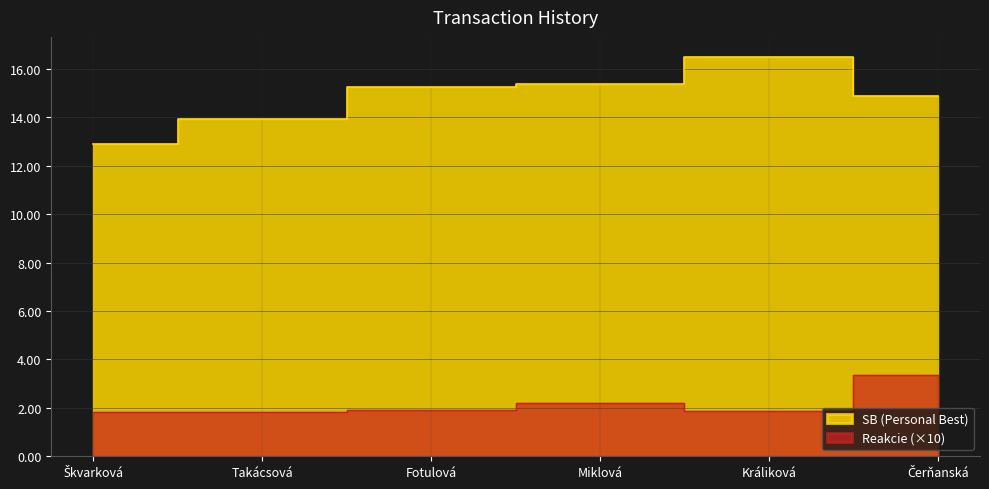

What is the approximate value of Reakcie at Fotulová?

1.9